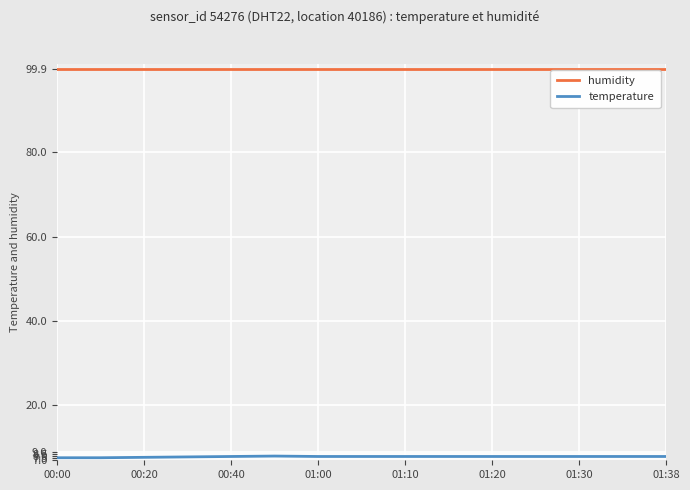

What is the sum of all temperature values?

117.7